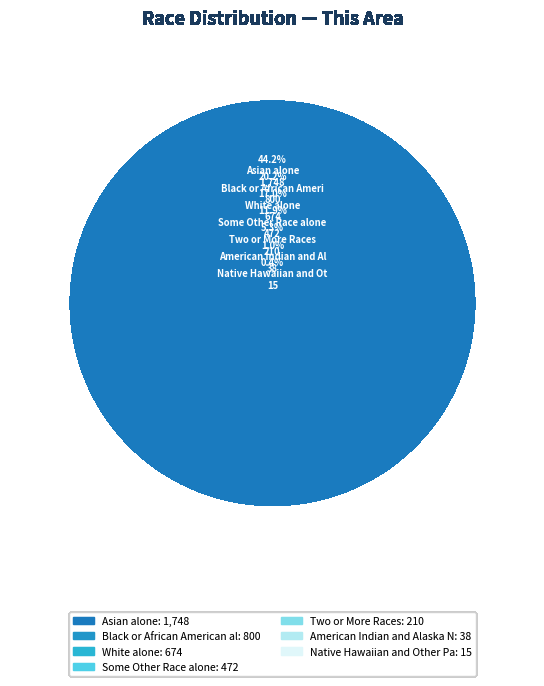

Is there a majority slice in this chart?

No